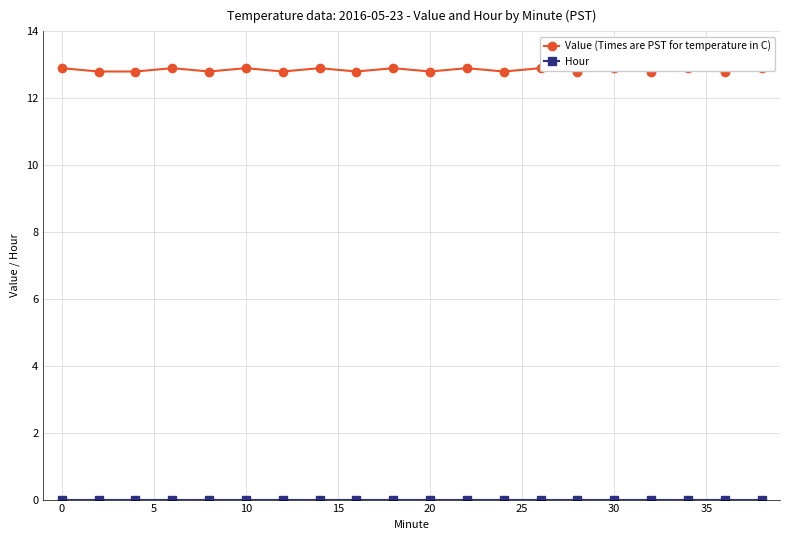

List the series in order of their peak value, lowest first.

Hour, Value (Times are PST for temperature in C)